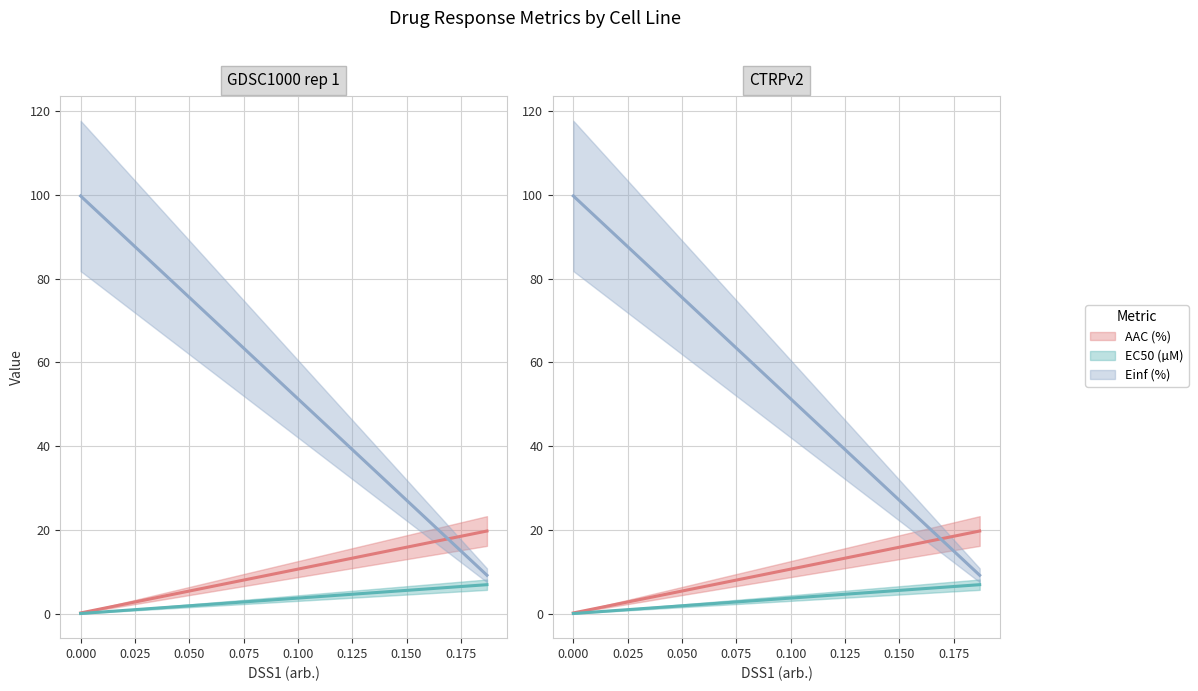

Where does the AAC (%) series first go above 1?

GDSC1000 rep 1